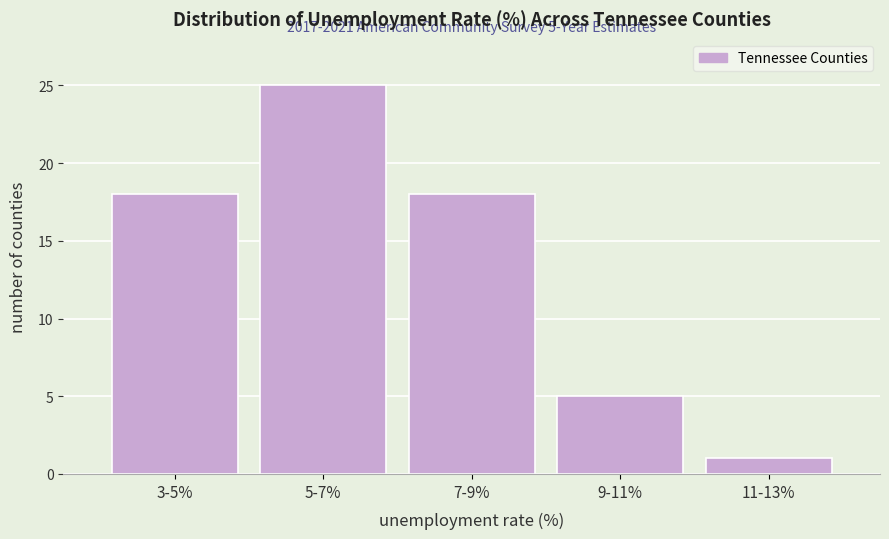

Reading left to right, list all the values displayed in this chart.

3-5%=18	5-7%=25	7-9%=18	9-11%=5	11-13%=1